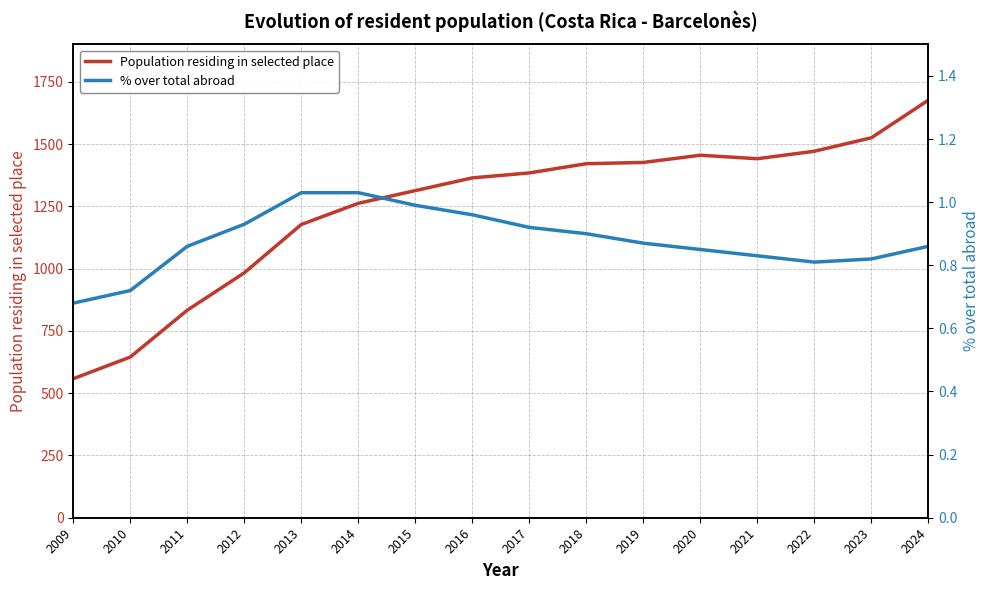

True or false: % over total abroad and Population residing in selected place cross at least once.

False